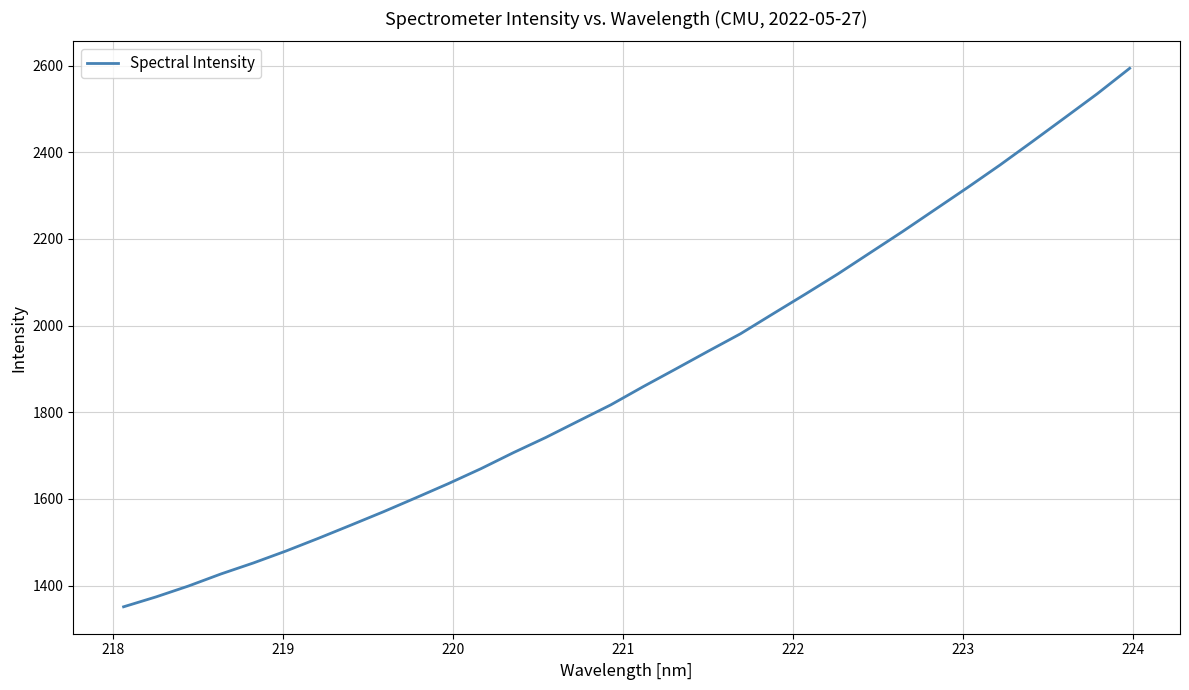

What is the greatest value displayed?

2593.8